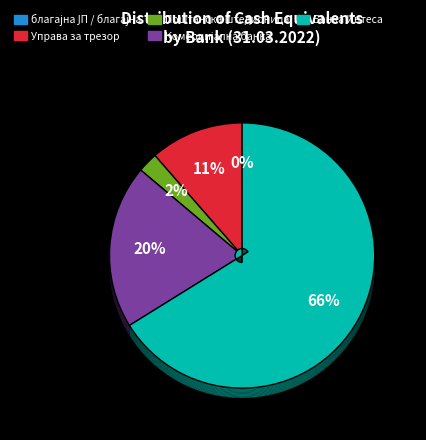

The Комерцијална банка slice represents 38% of the pie. True or false?

False